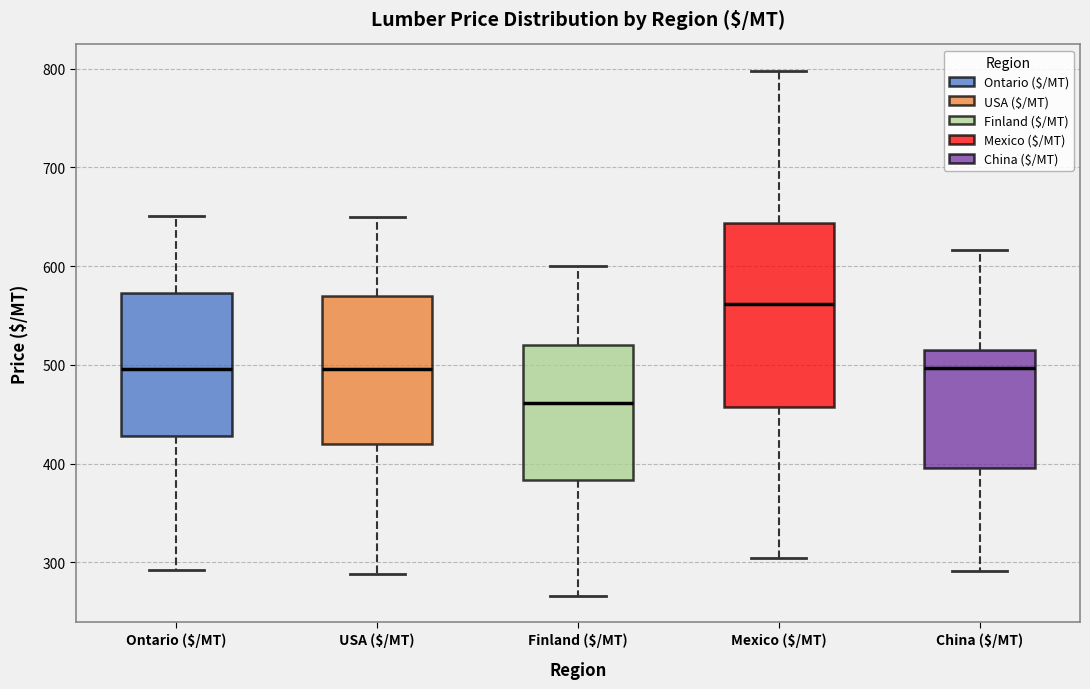

Reading left to right, transcribe this box plot: for each box, give where its median line is, the range the box spans, and where its two whiskers end, as read against the y-axis. The values are not printed on the chart, so give them approximately, as read against the axis.

Ontario ($/MT): median 500, box 430 to 570, whiskers 290 to 650
USA ($/MT): median 500, box 420 to 570, whiskers 290 to 650
Finland ($/MT): median 460, box 380 to 520, whiskers 270 to 600
Mexico ($/MT): median 560, box 460 to 640, whiskers 300 to 800
China ($/MT): median 500, box 400 to 520, whiskers 290 to 620